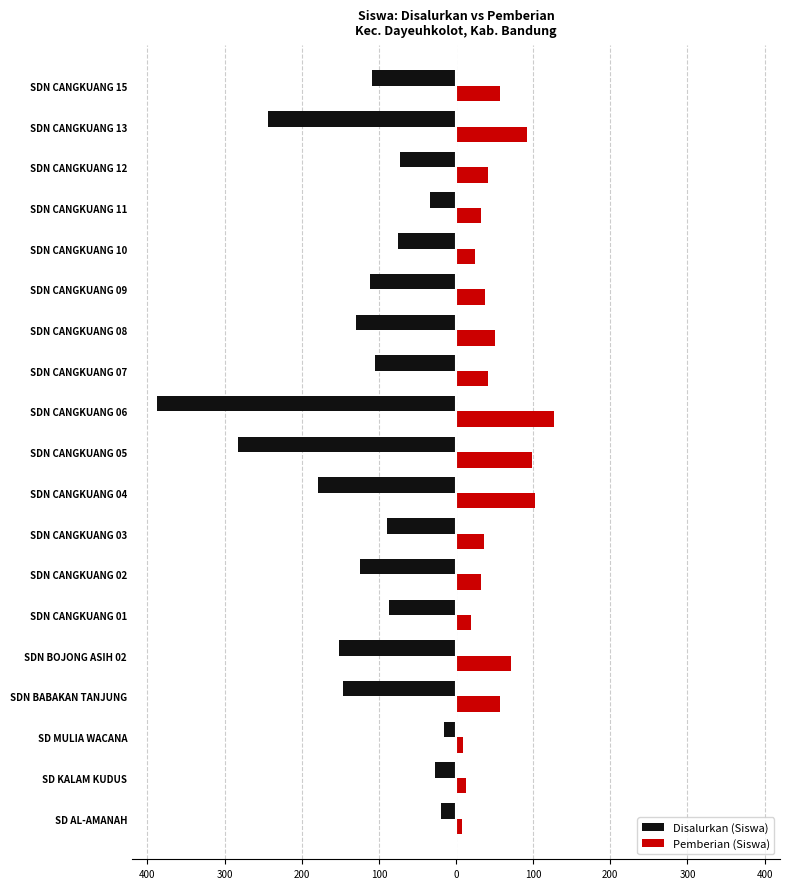

What are all the series names shown in the legend?

Disalurkan (Siswa), Pemberian (Siswa)